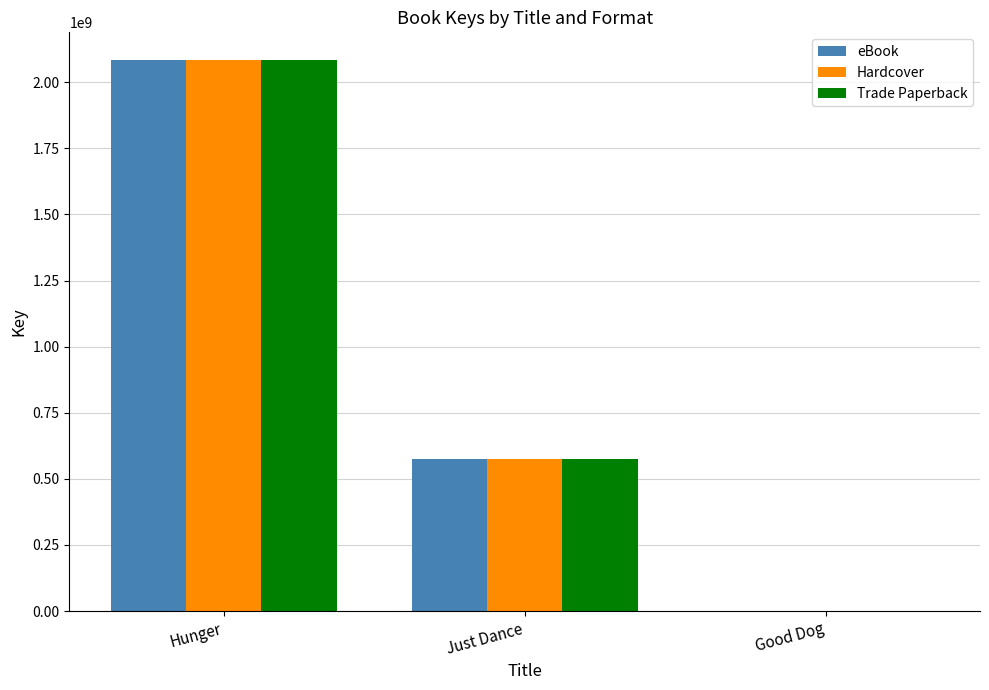

Is it true that Trade Paperback equals 2084538936 at Hunger?

True